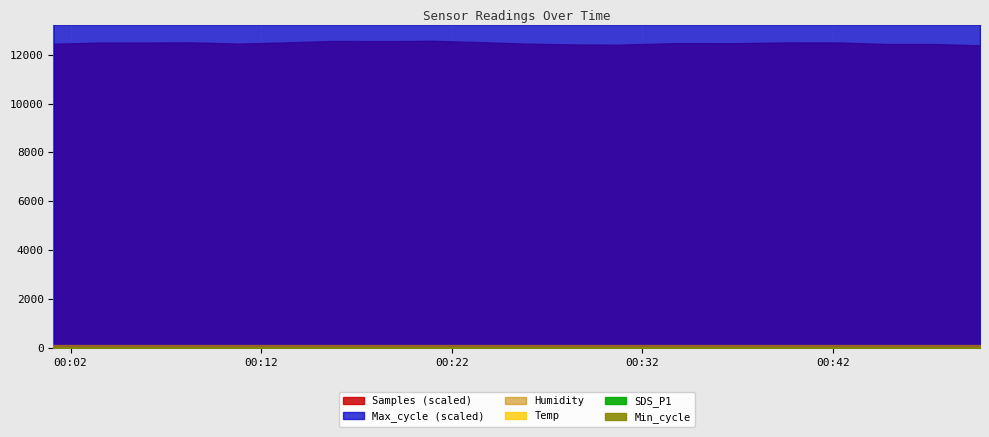

At which label does Min_cycle reach its peak?

2022/07/10 00:01:06